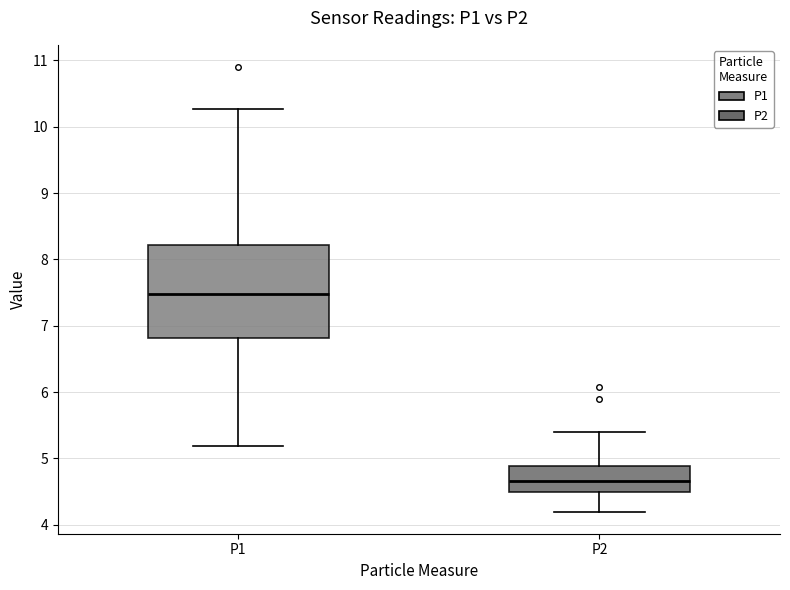

Reading left to right, transcribe this box plot: for each box, give where its median line is, the range the box spans, and where its two whiskers end, as read against the y-axis. The values are not printed on the chart, so give them approximately, as read against the axis.

P1: median 7.5, box 6.8 to 8.2, whiskers 5.2 to 10.3
P2: median 4.7, box 4.5 to 4.9, whiskers 4.2 to 5.4